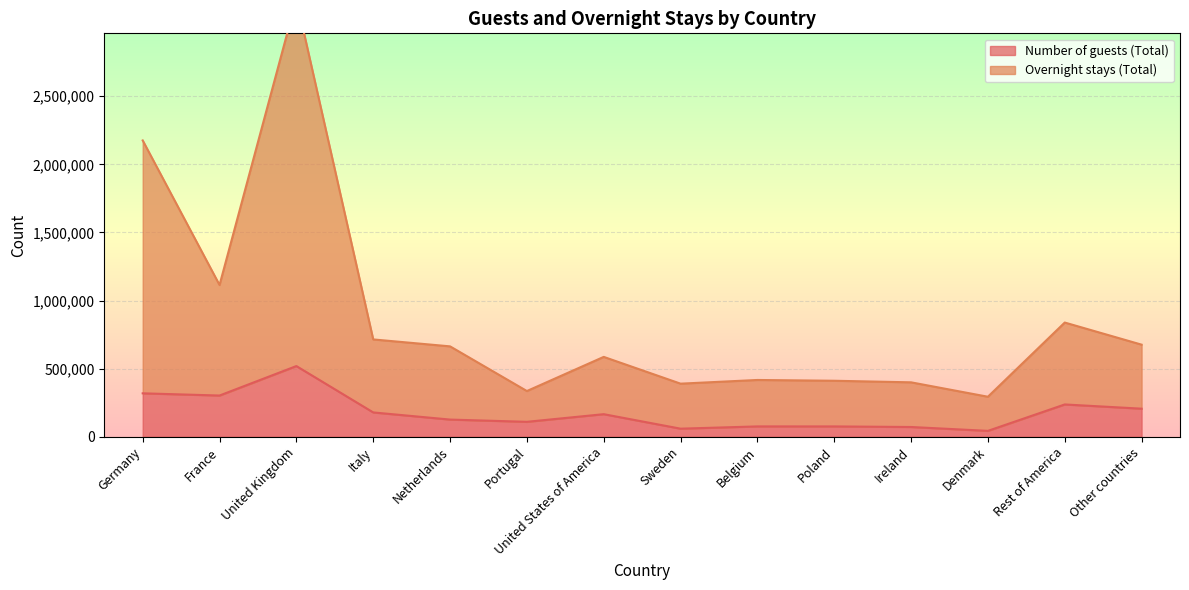

True or false: Number of guests (Total) has a value of 567956 at Germany.

False